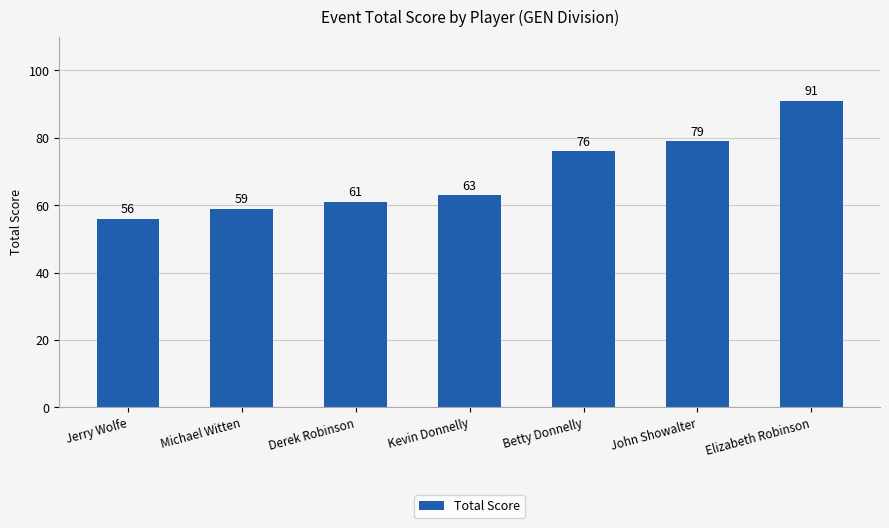

What position from the left is John Showalter?

6